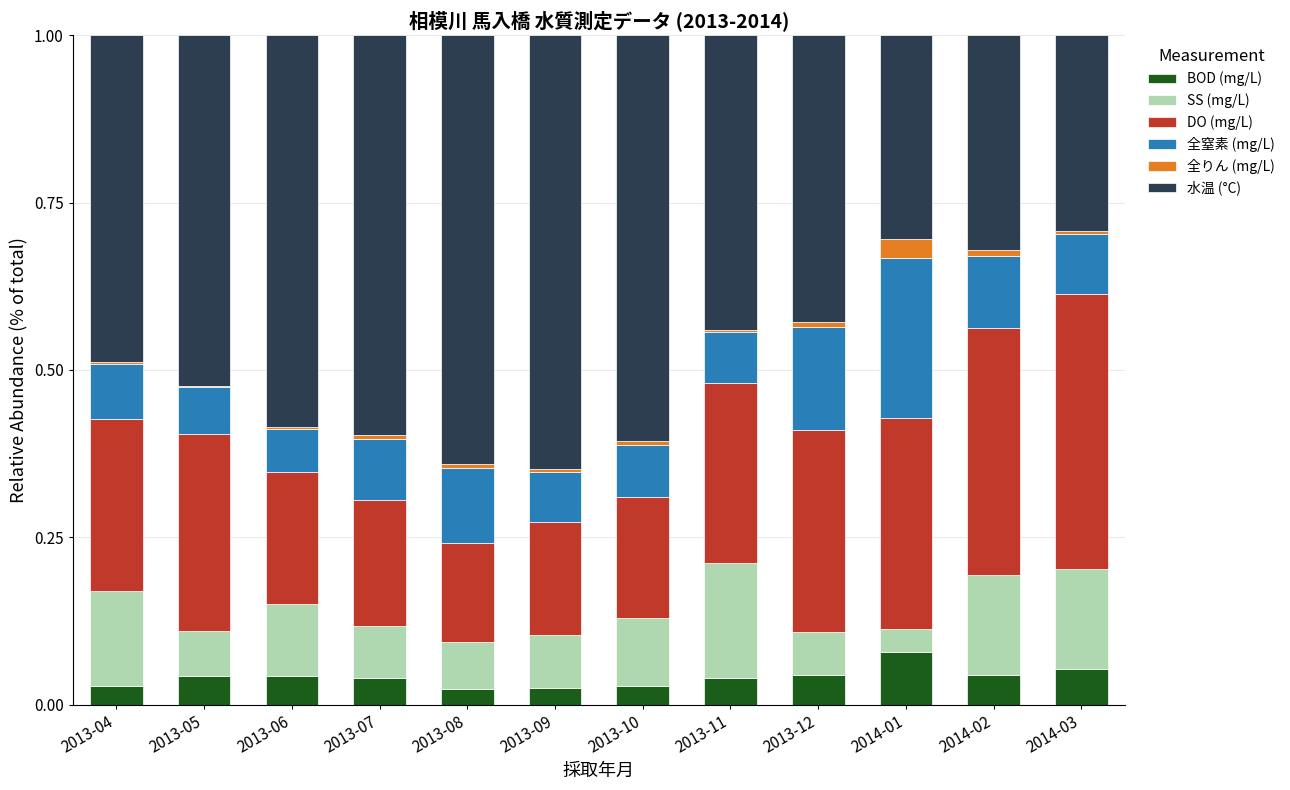

True or false: BOD (mg/L) has a value of 0.1 at 2013-05.

False